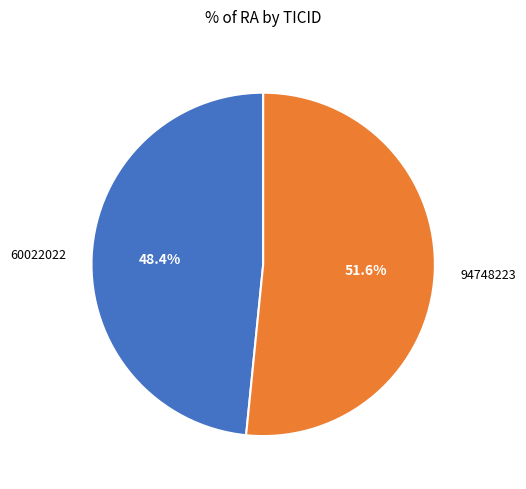

How many segments does this pie chart have?

2